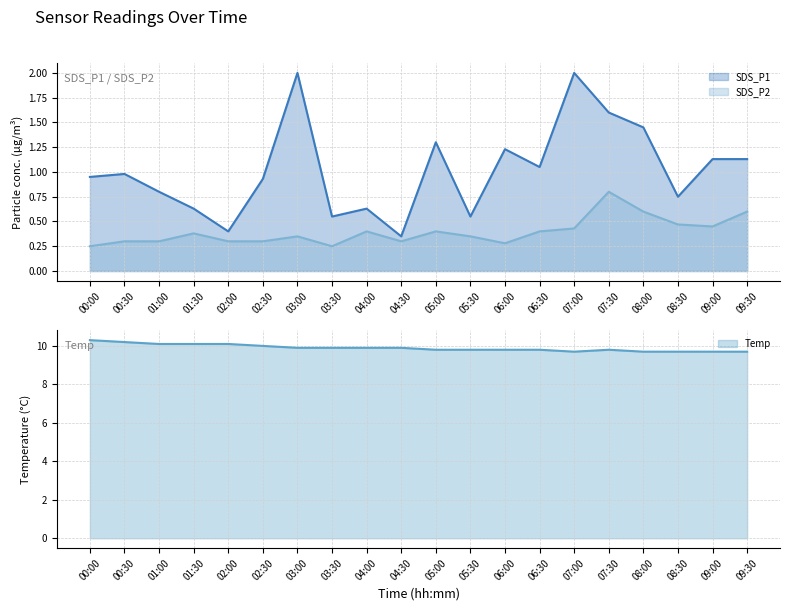

What is the approximate value of SDS_P2 at 05:00?

0.4